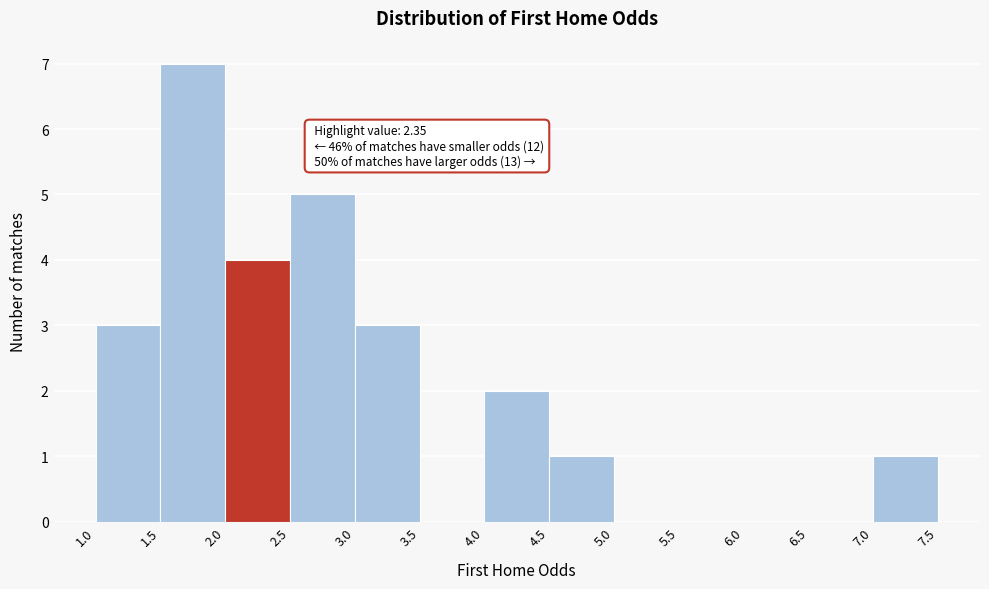

Over which range of the x-axis is the bar tallest?

1.5 to 2.0